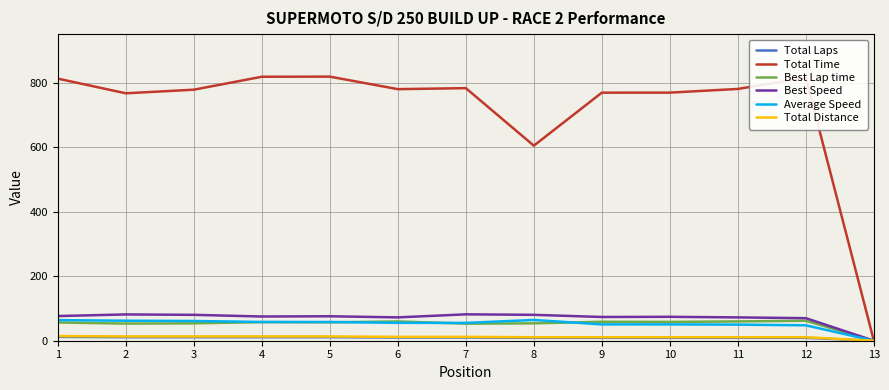

Where does the Total Time series first go above 779?

1